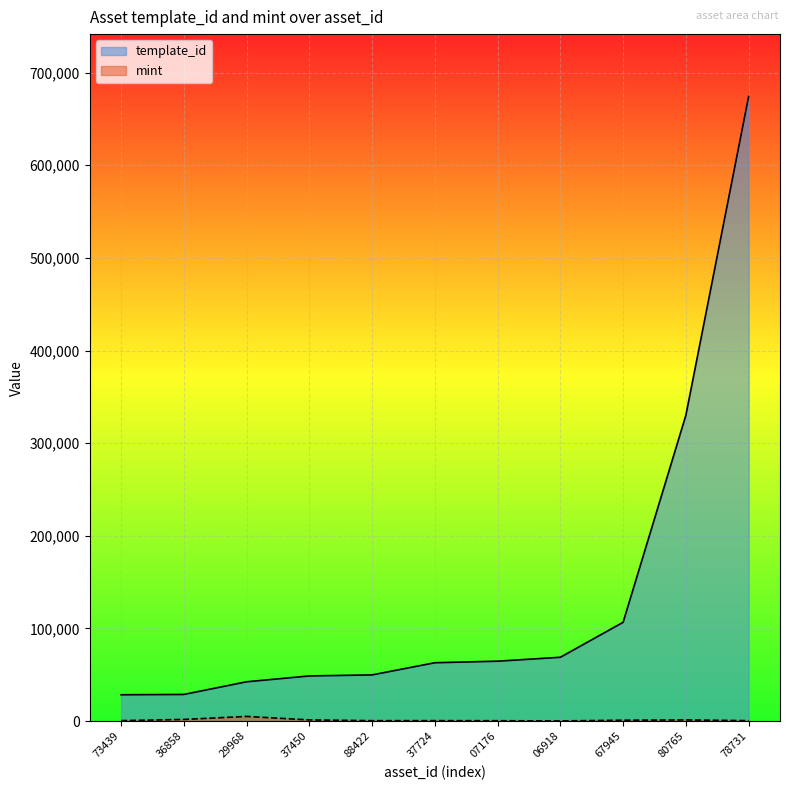

Which category has the highest value across all series?

78731